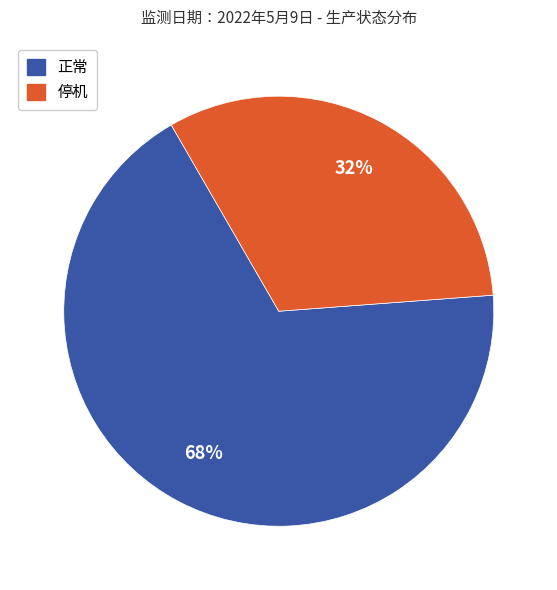

Count the number of slices in the pie.

2